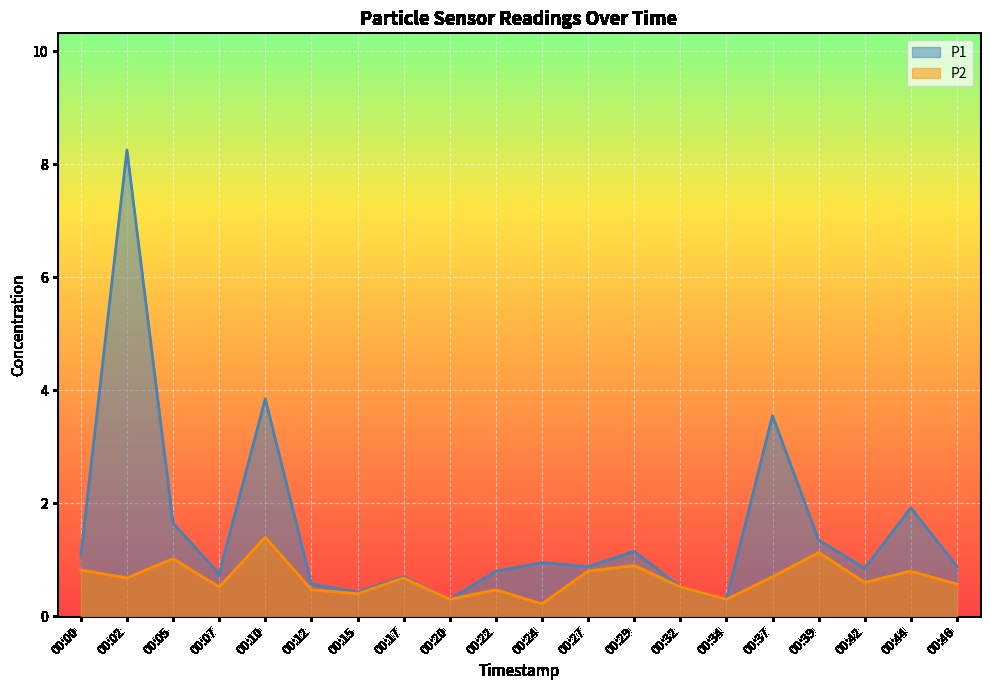

What are all the series names shown in the legend?

P1, P2